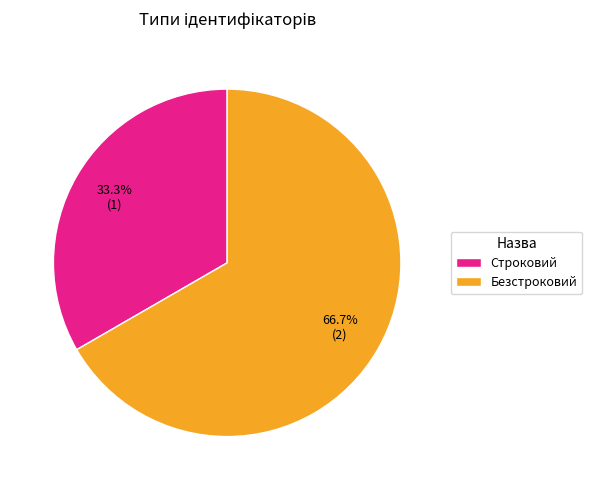

To the nearest percent, what portion does Строковий represent?

33%